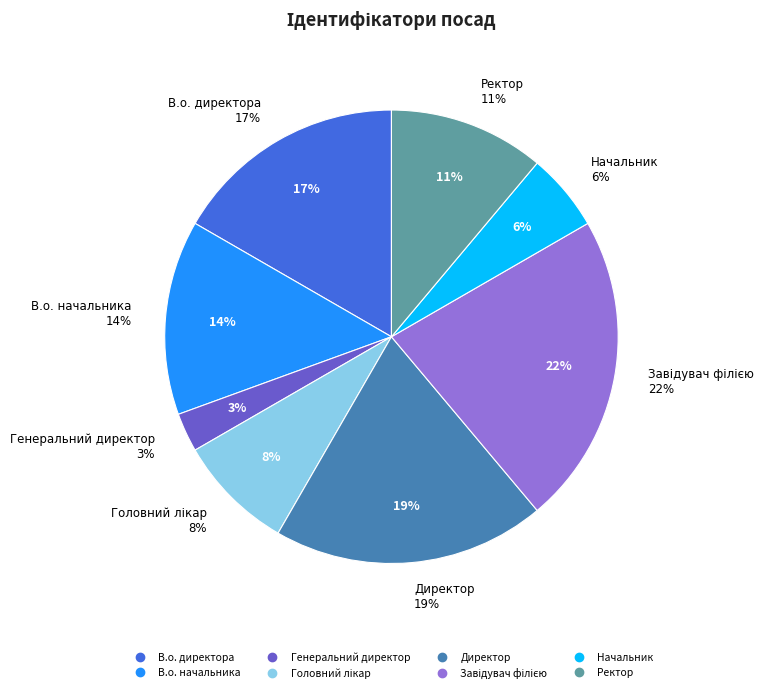

Is there a majority slice in this chart?

No